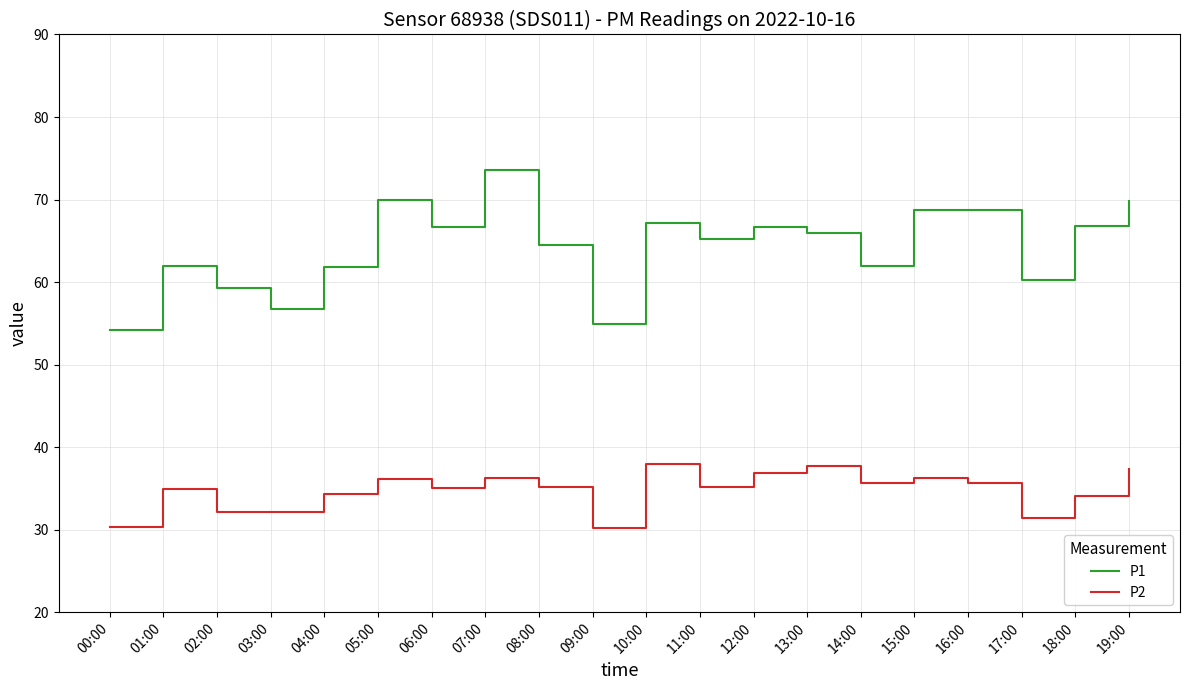

What is the difference between the maximum and minimum values in the P2 series?

7.8